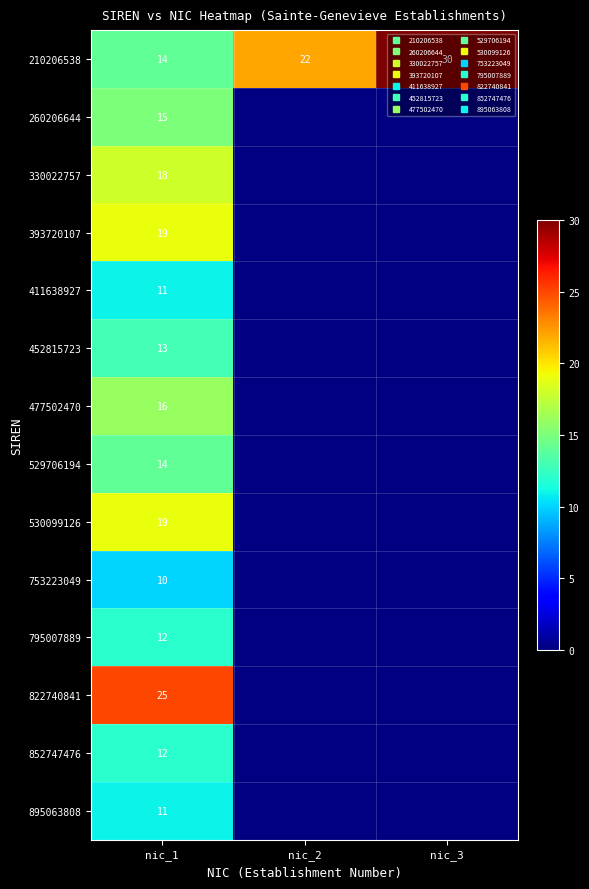

Which label corresponds to the smallest value in the chart?

nic_1